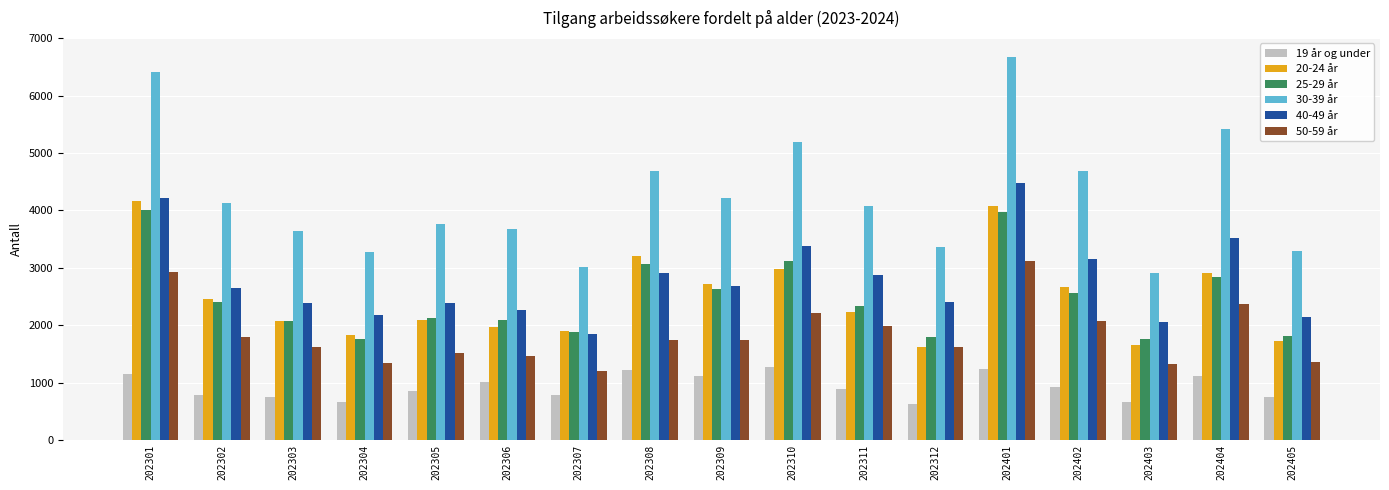

Is the value of 20-24 år at 202305 greater than the value of 30-39 år at 202405?

No